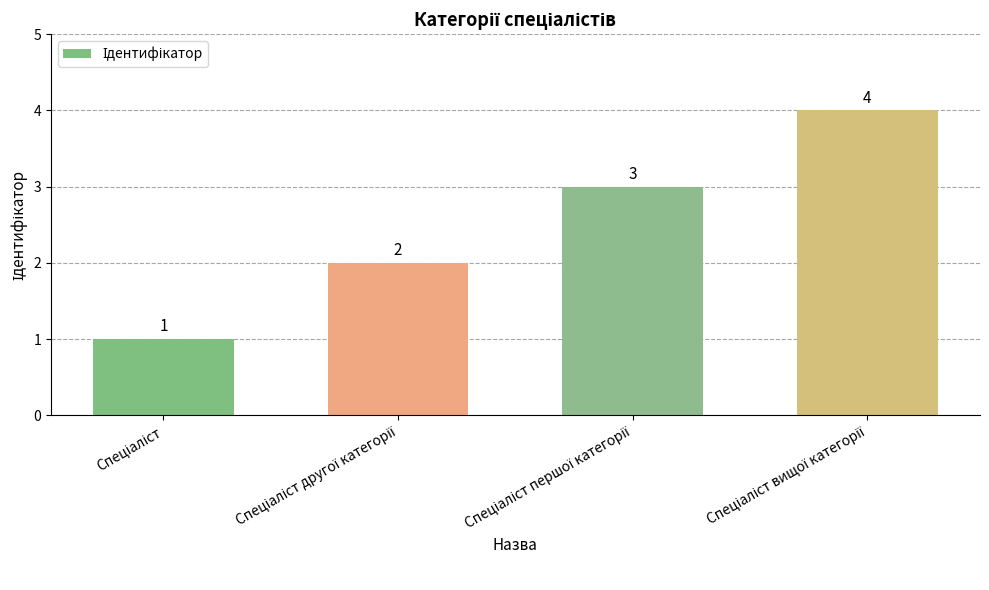

What is the value of the 1st bar from the left?

1